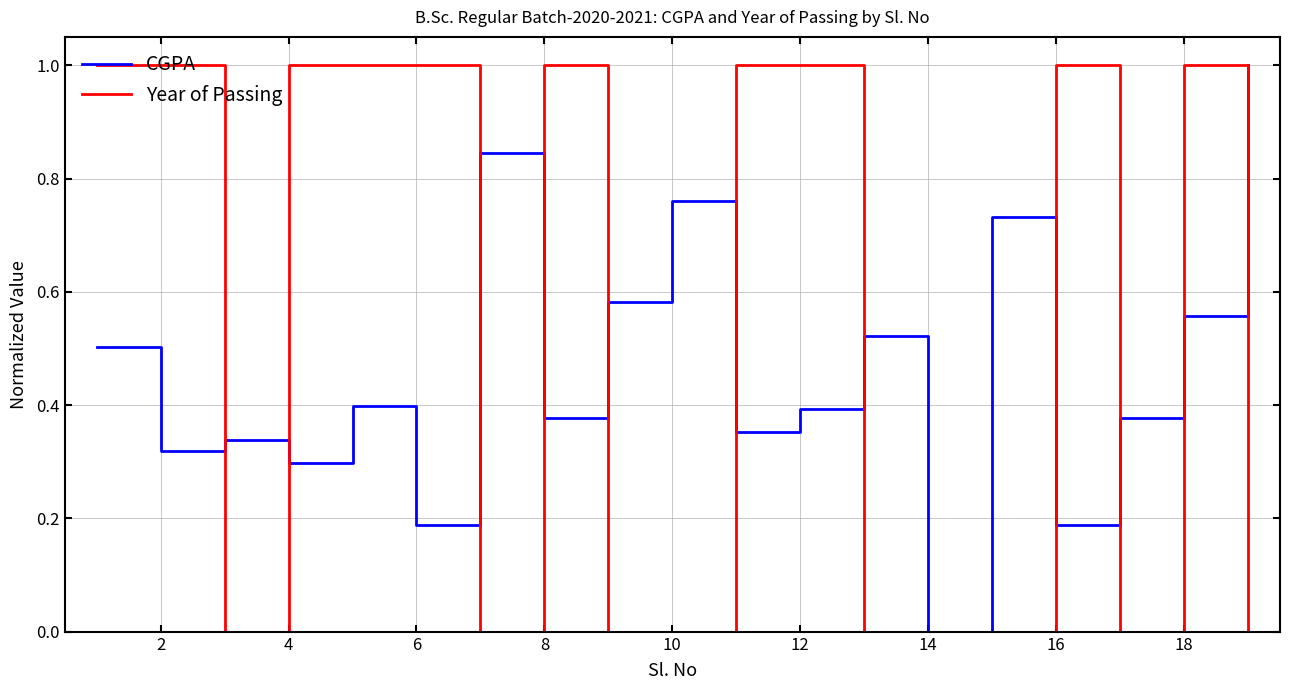

List the series in order of their overall mean, lowest first.

CGPA, Year of Passing